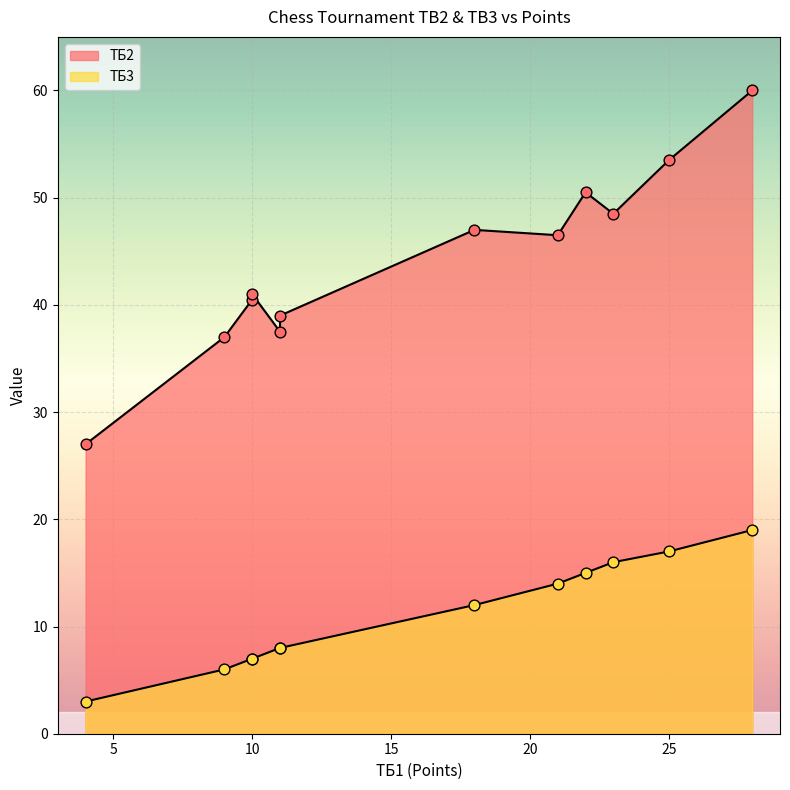

At how many categories does at least one series exceed 19?

12